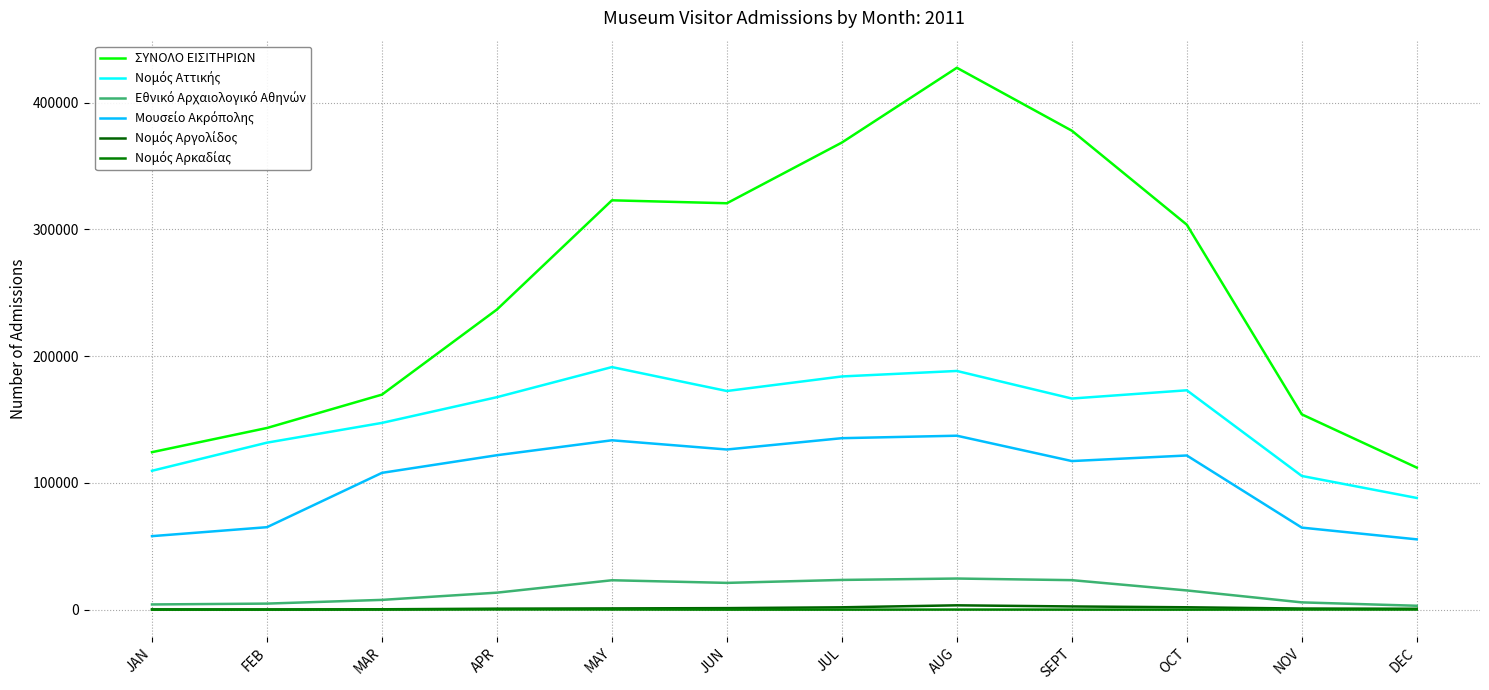

At which category does Μουσείο Ακρόπολης reach its first local valley?

JUN